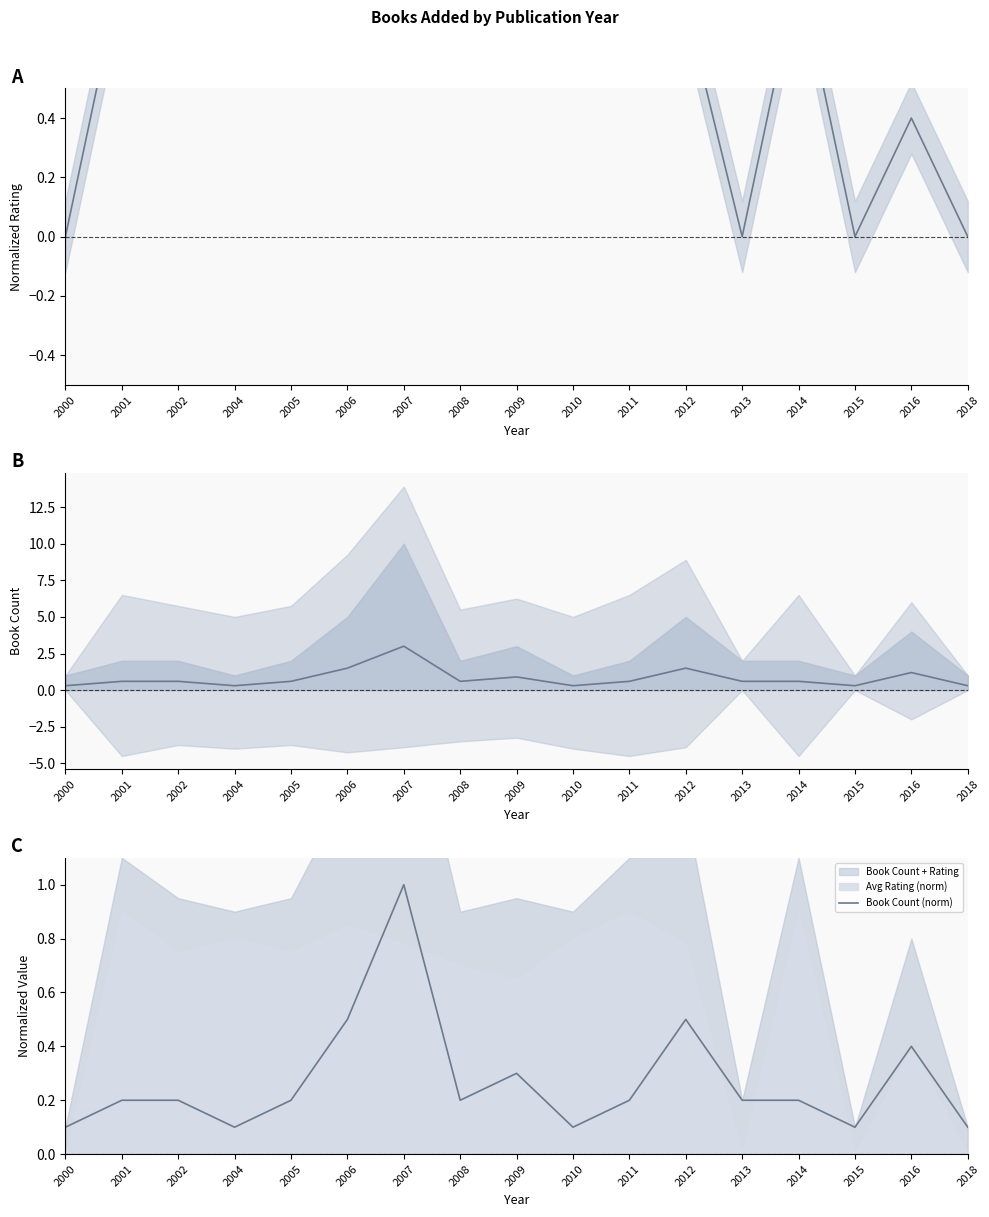

True or false: Avg Rating (norm) has more than 2 points higher than both neighbors.

True